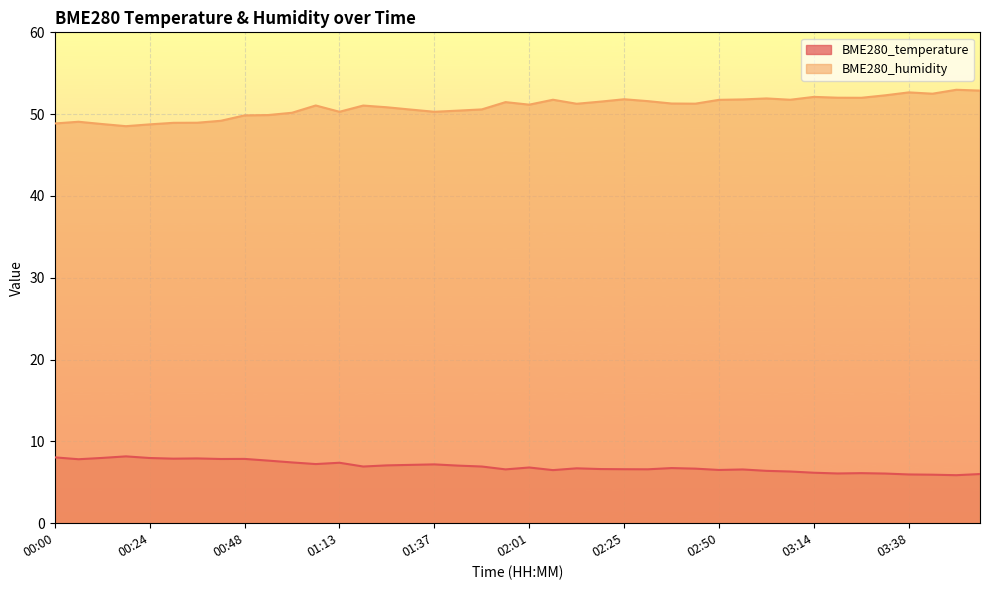

Where does the BME280_temperature series first go above 6?

00:00